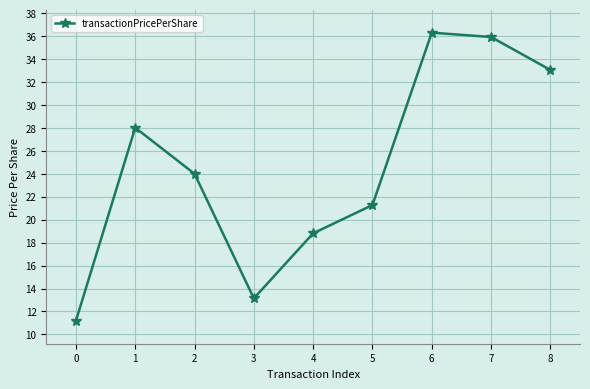

How many points are higher than both their immediate neighbors (excluding endpoints)?

2